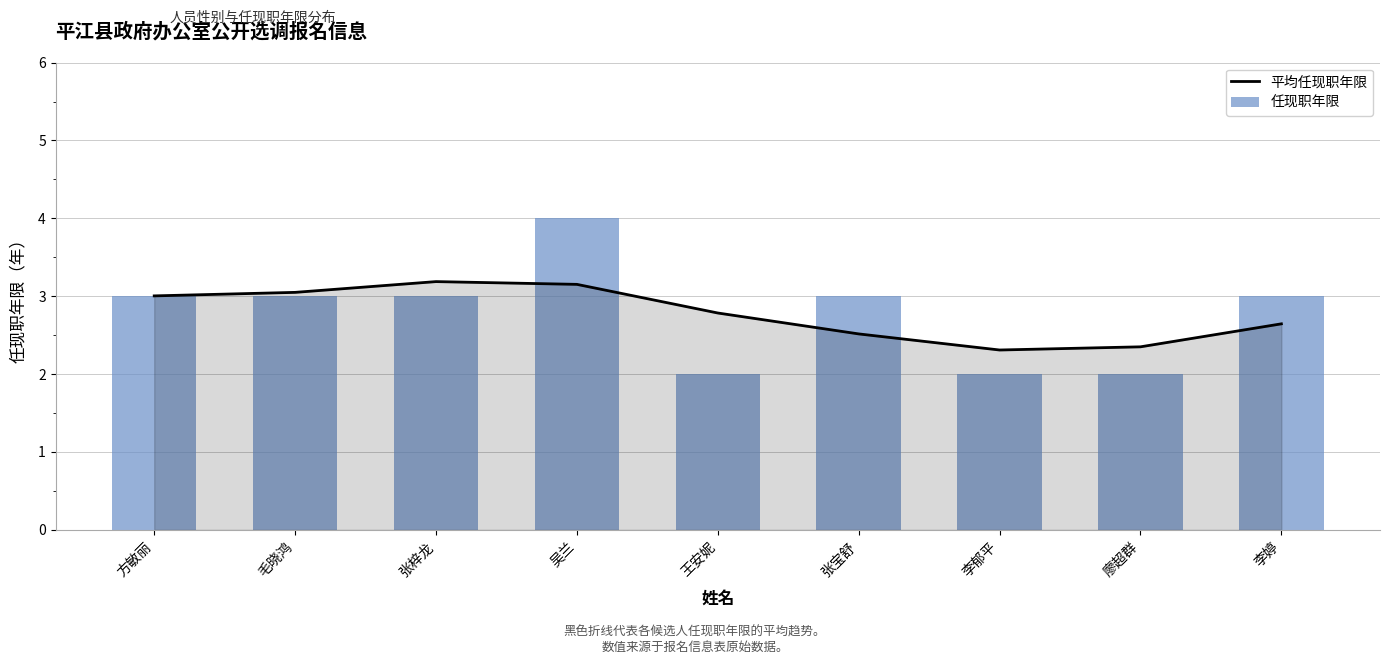

Where is 平均任现职年限 nearest to the value 2?

李郁平